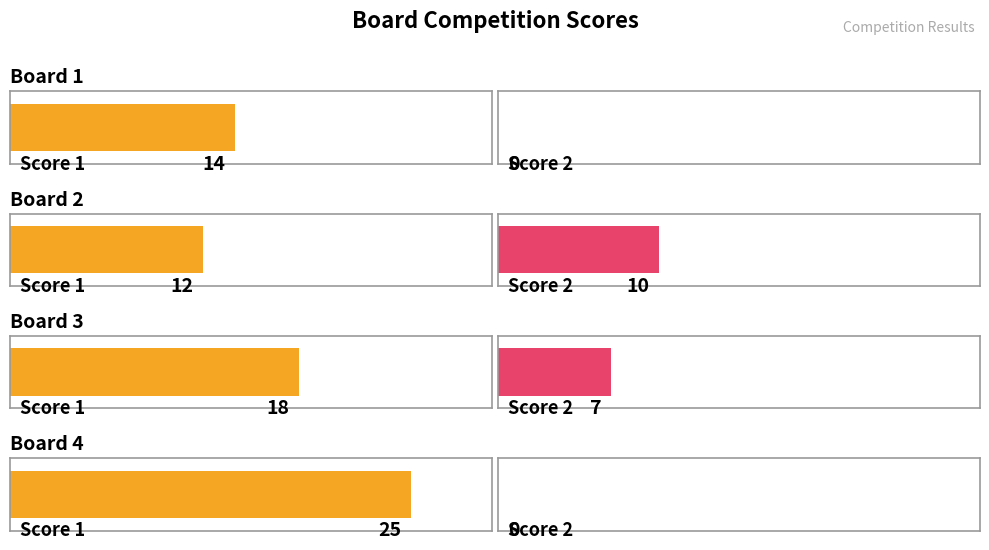

Reading left to right, list all the values displayed in this chart.

Score 1: Board 1=14	Board 2=12	Board 3=18	Board 4=25
Score 2: Board 1=0	Board 2=10	Board 3=7	Board 4=0